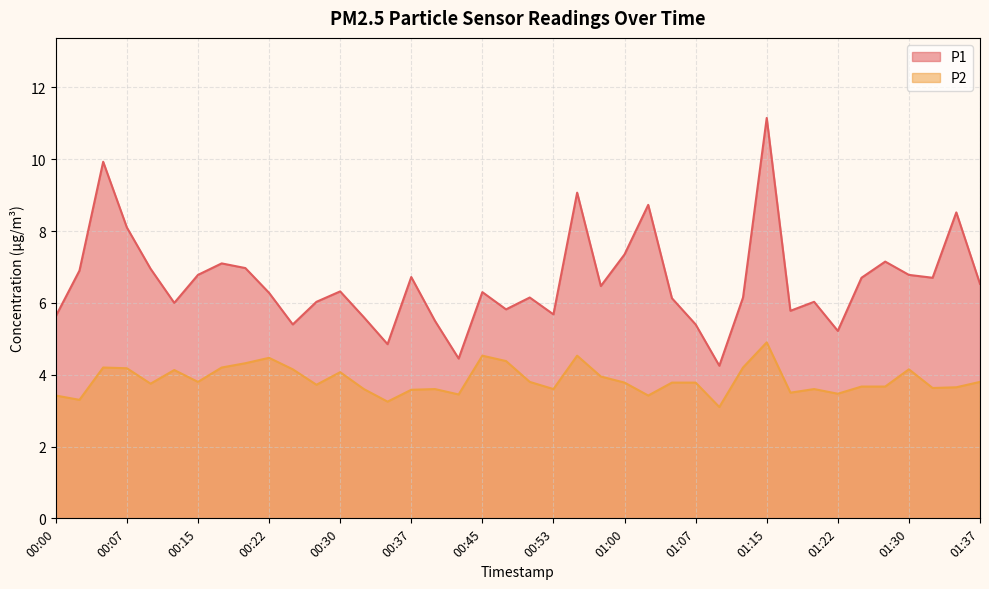

Between 00:07 and 00:20, which is larger?

00:07